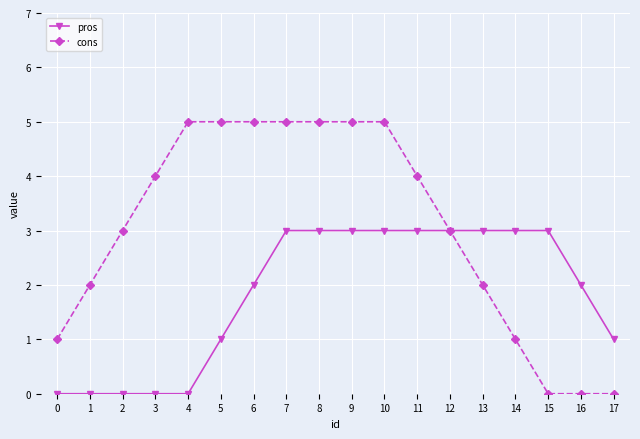

Count the number of data series in this chart.

2